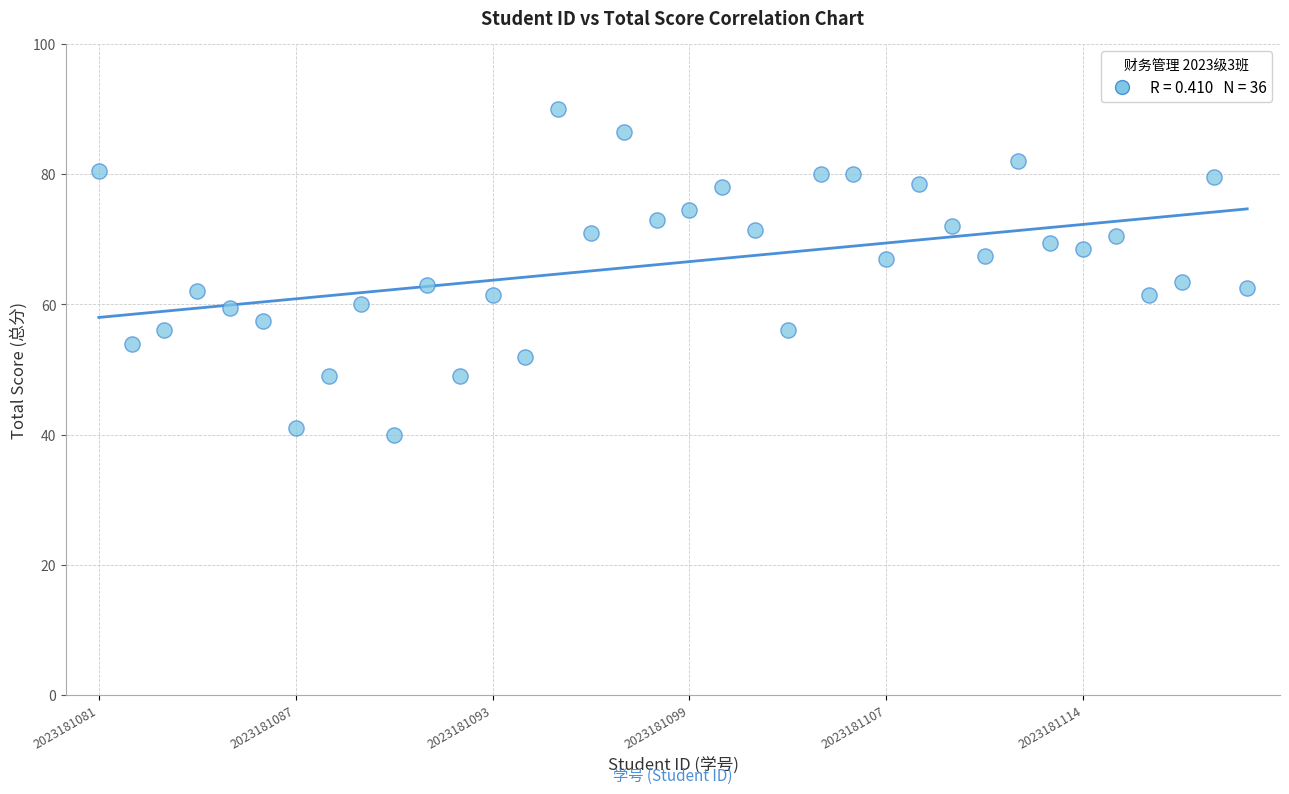

What is the range of Y values (max minus min)?

50.0